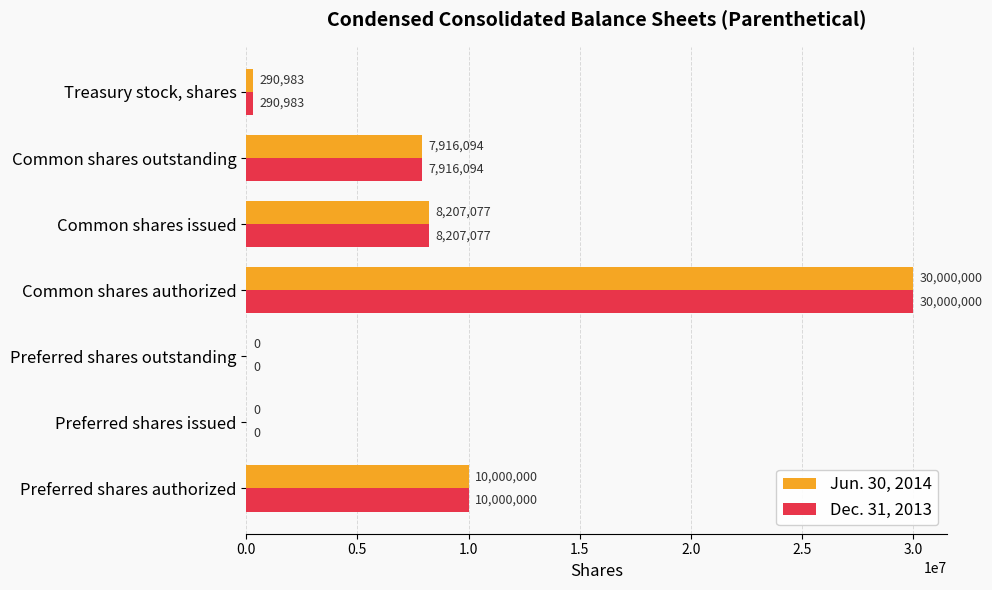

What is the sum of all Jun. 30, 2014 values?

56414154